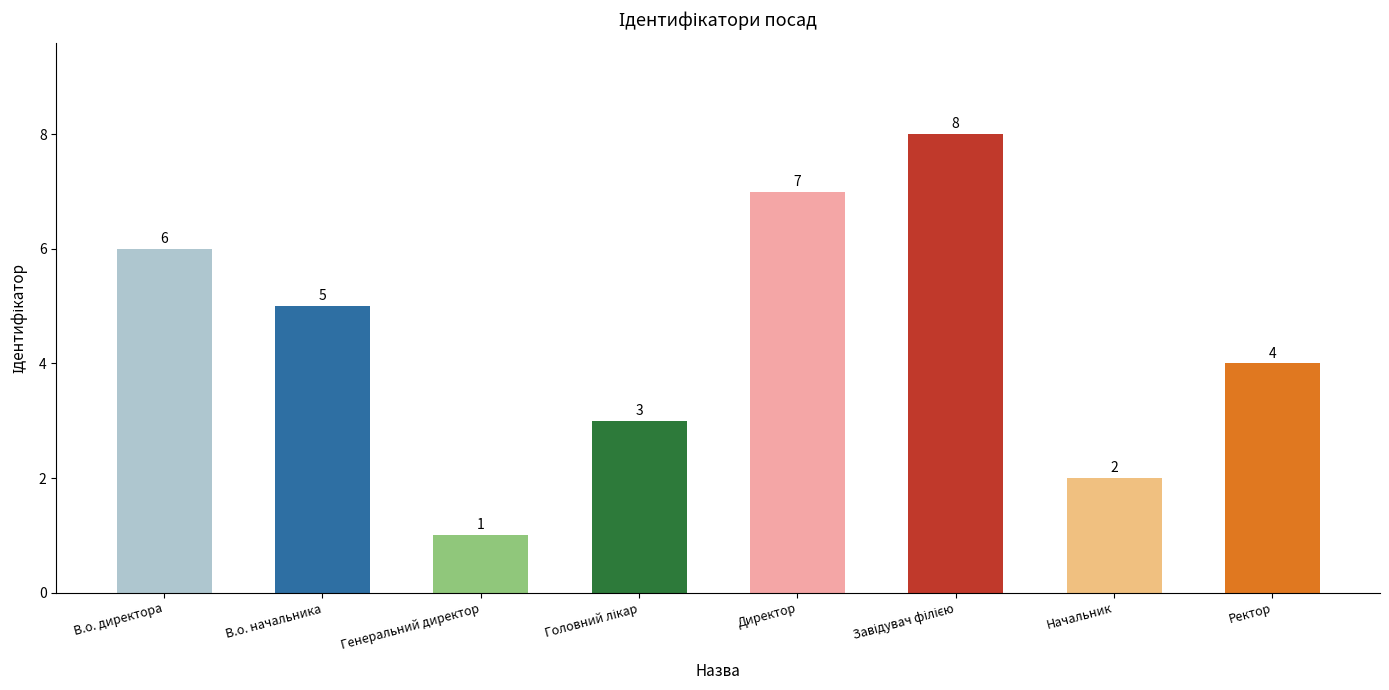

How many values are between 3 and 7?

5